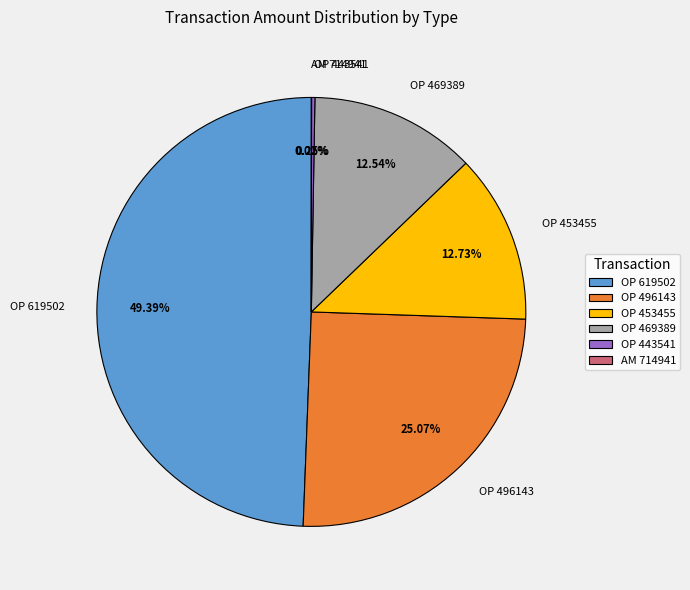

Approximately how many times larger is the value at OP 453455 compared to OP 496143?

0.5